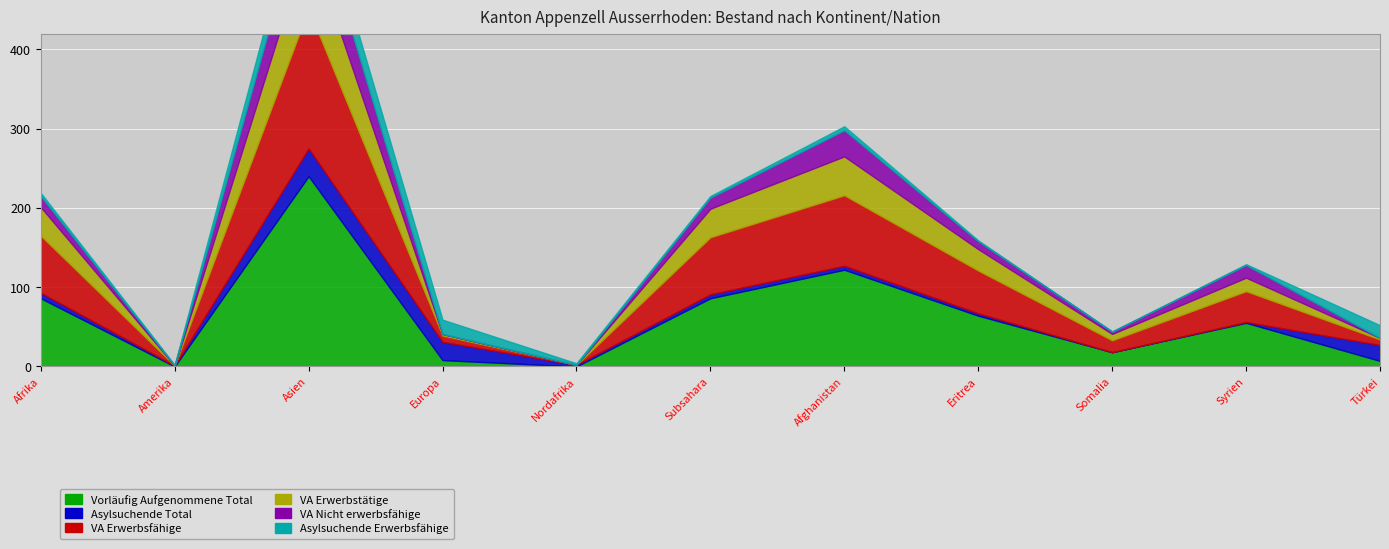

At which category does VA Nicht erwerbsfähige reach its first local valley?

Amerika